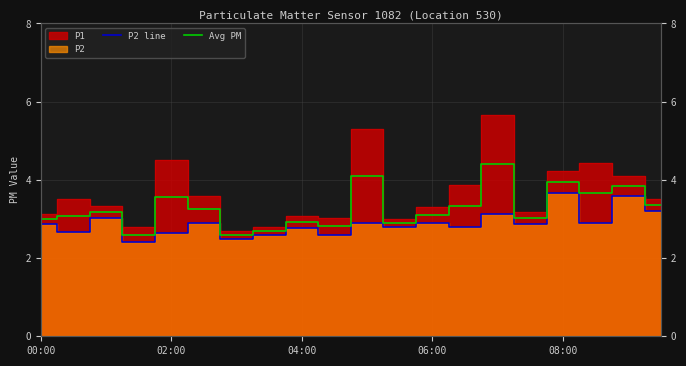

Read the P2 line value at 13.

2.8